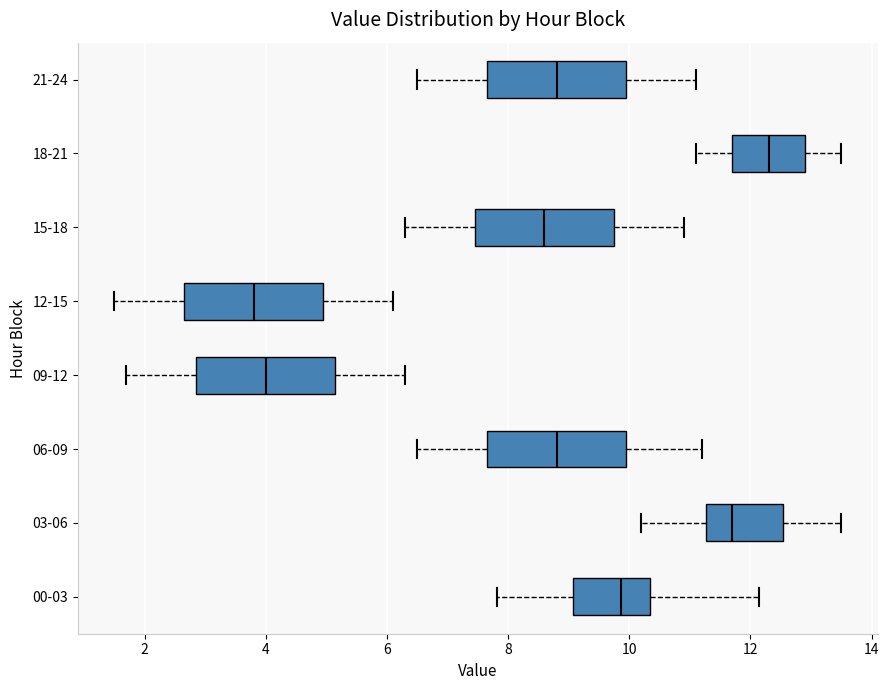

Which box's median line is the furthest to the left?

12-15